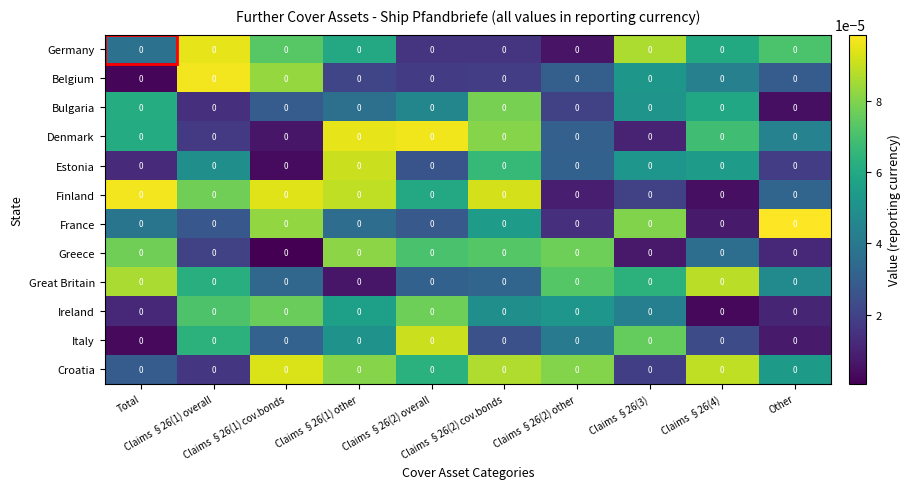

The Germany series shows 0.0 at Claims §26(2) cov.bonds. True or false?

True